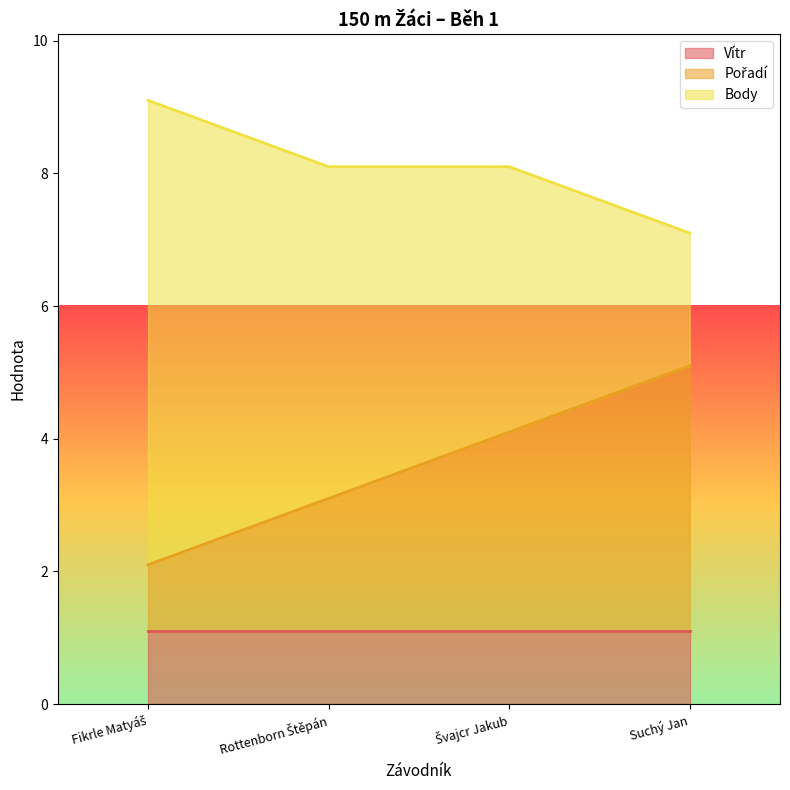

Is it true that Pořadí equals 1.5 at Fikrle Matyáš?

False